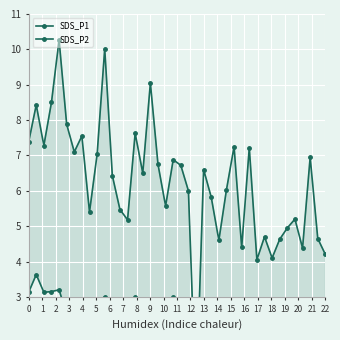

At how many categories does at least one series exceed 8?

5